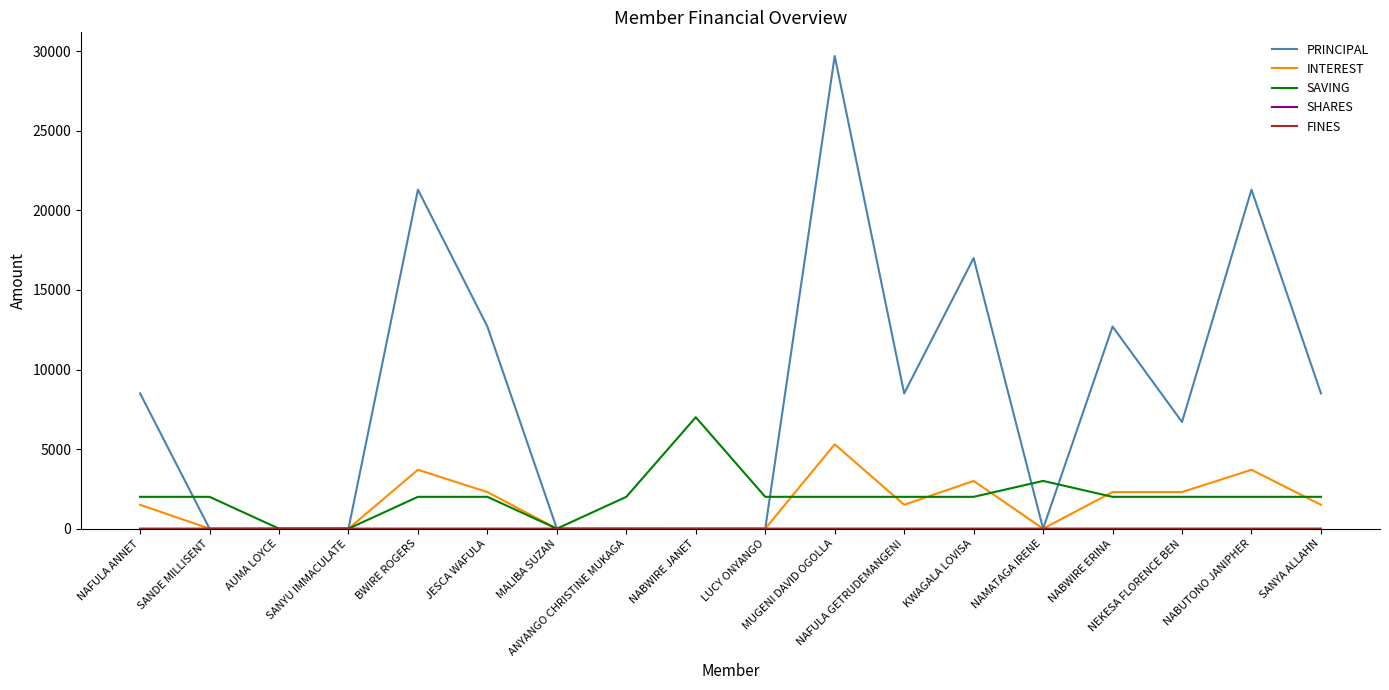

Which series has the largest range (max minus min)?

PRINCIPAL